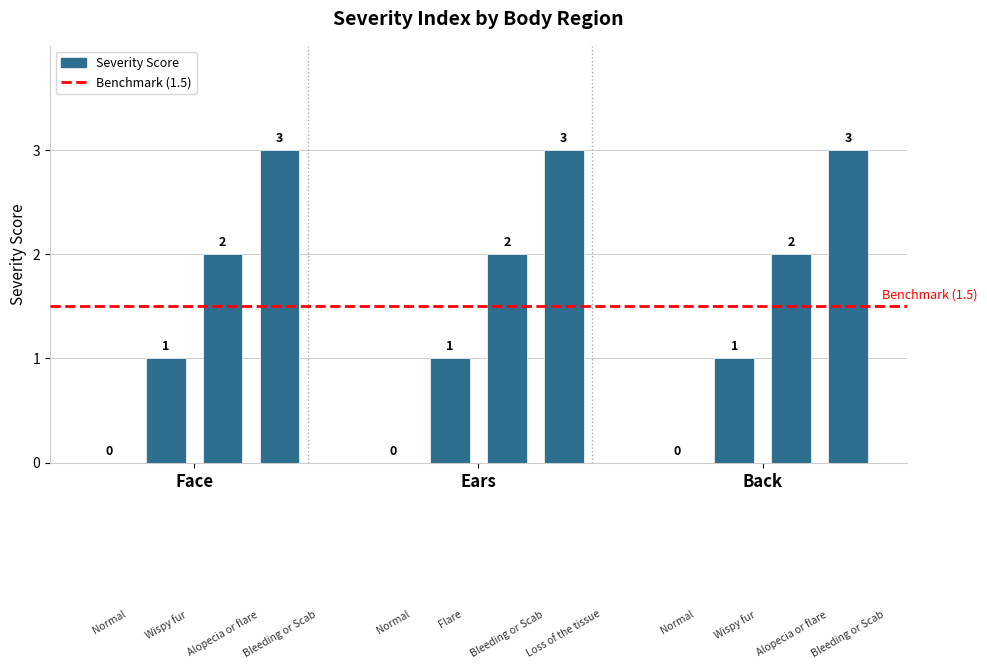

What is the sum of all values?

18